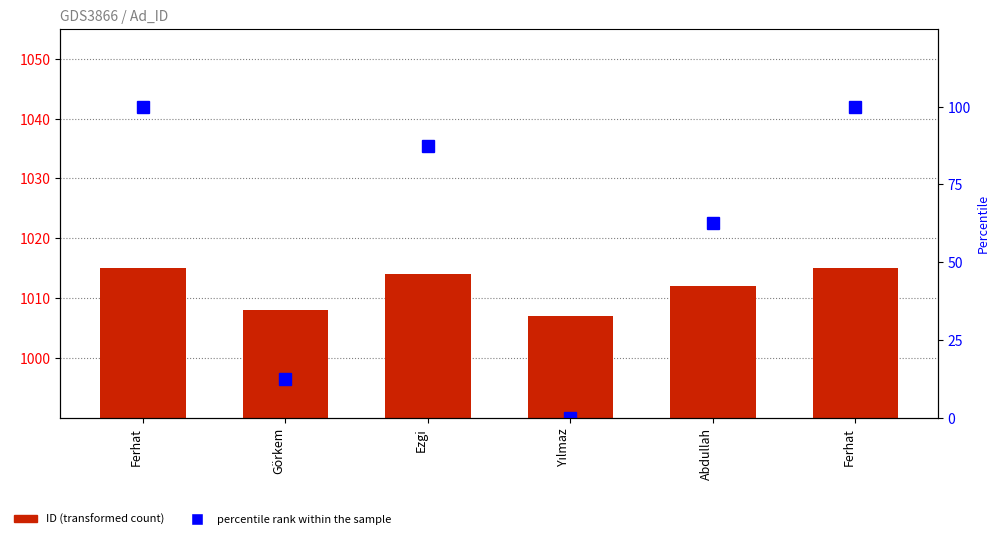

True or false: ID has a value of 1014.0 at Ezgi.

True